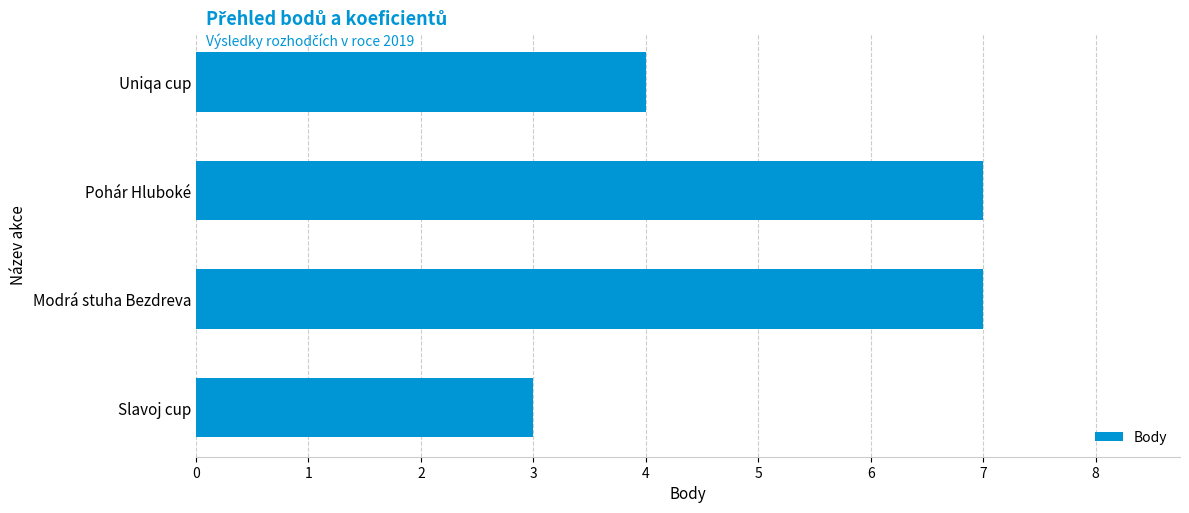

Does the chart contain any negative values?

No